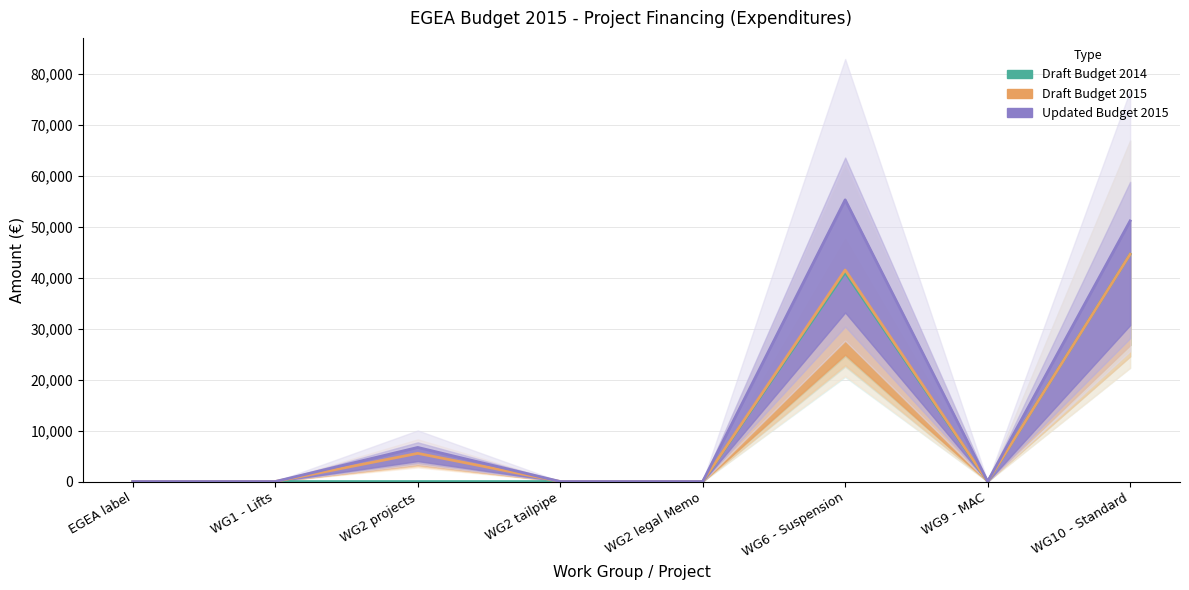

True or false: Updated Budget 2015 and Draft Budget 2014 intersect in this chart.

False